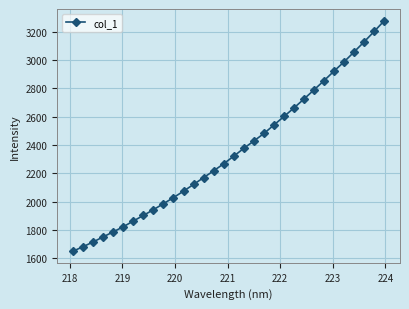

True or false: there are more than 2 points higher than both neighbors.

False